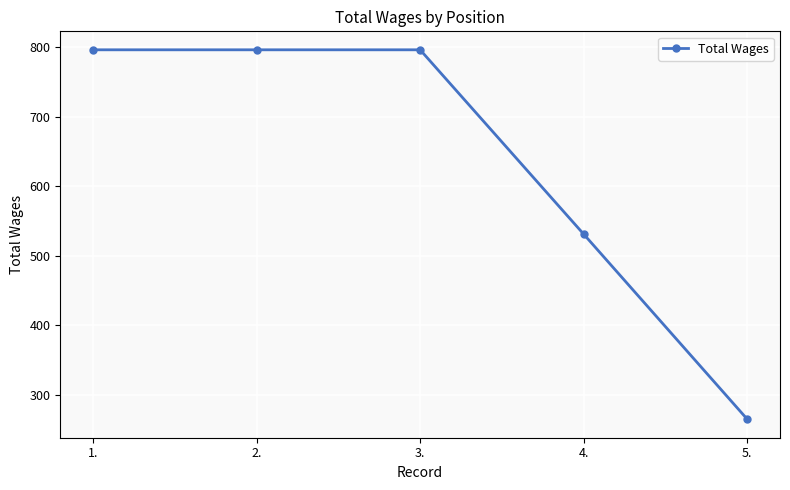

What is the change in value from 3. to 4.?

-265